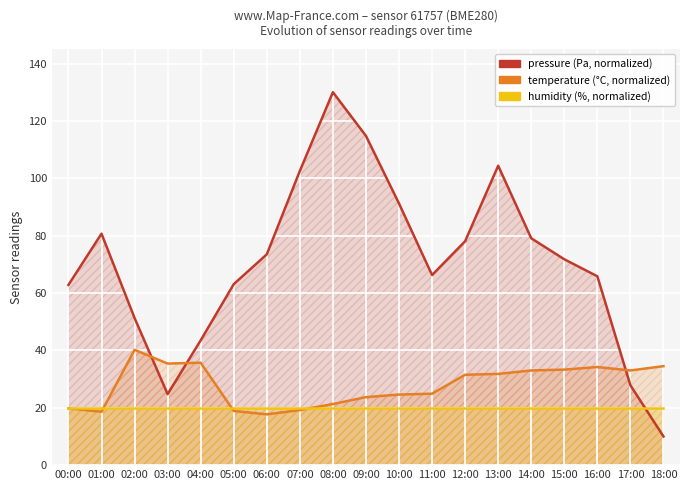

How many lines are shown in the chart?

3